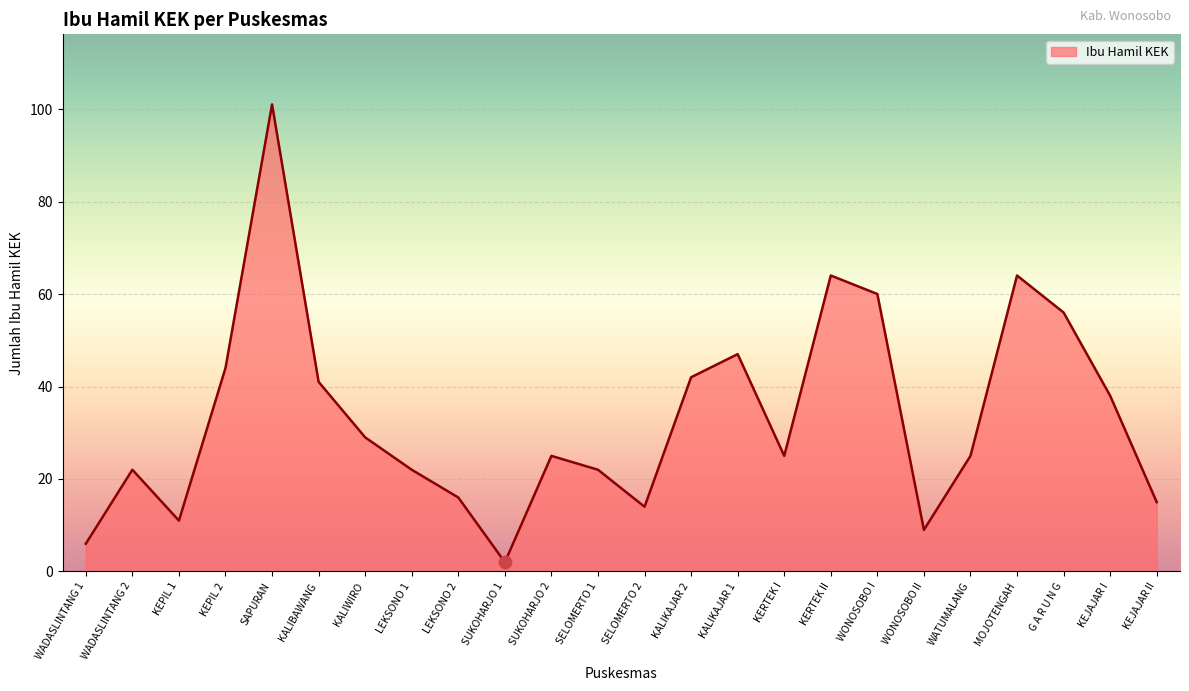

Approximately how many times larger is the value at SAPURAN compared to SUKOHARJO 1?

50.5